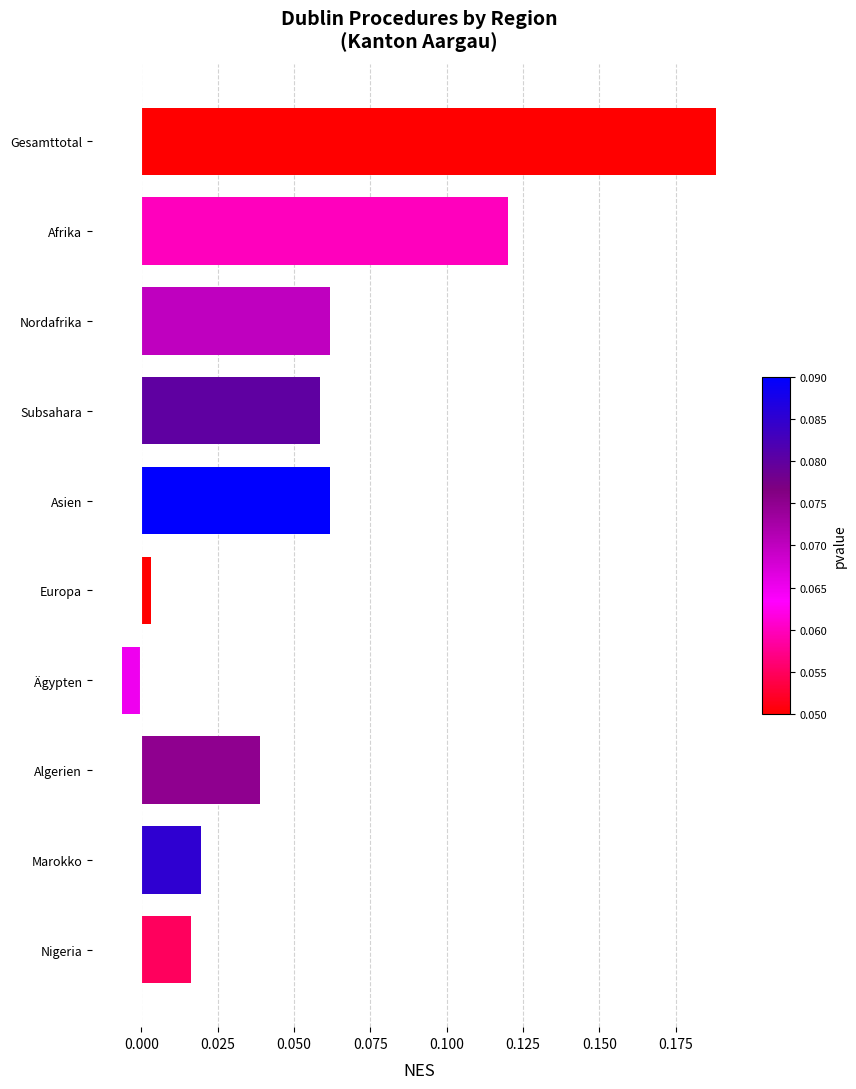

Does the chart contain stacked bars?

No